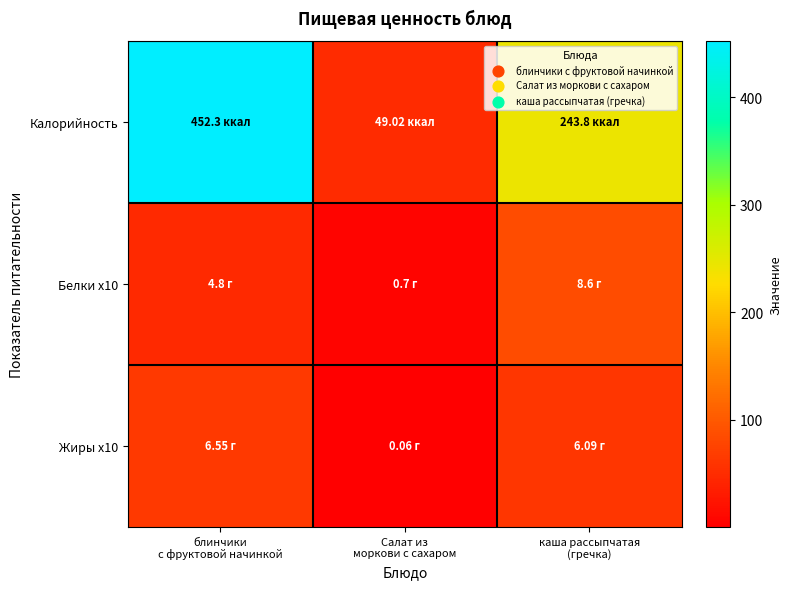

Which has a higher value, Салат из
моркови с сахаром or каша рассыпчатая
(гречка)?

каша рассыпчатая
(гречка)